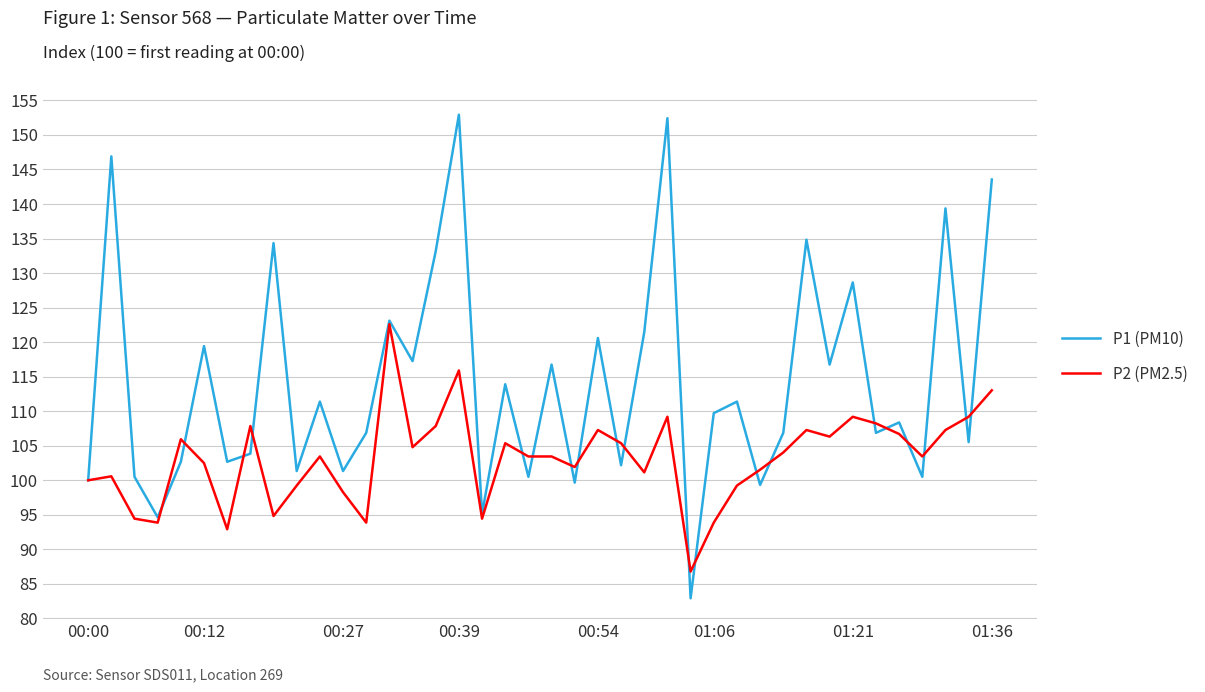

How many lines are shown in the chart?

2